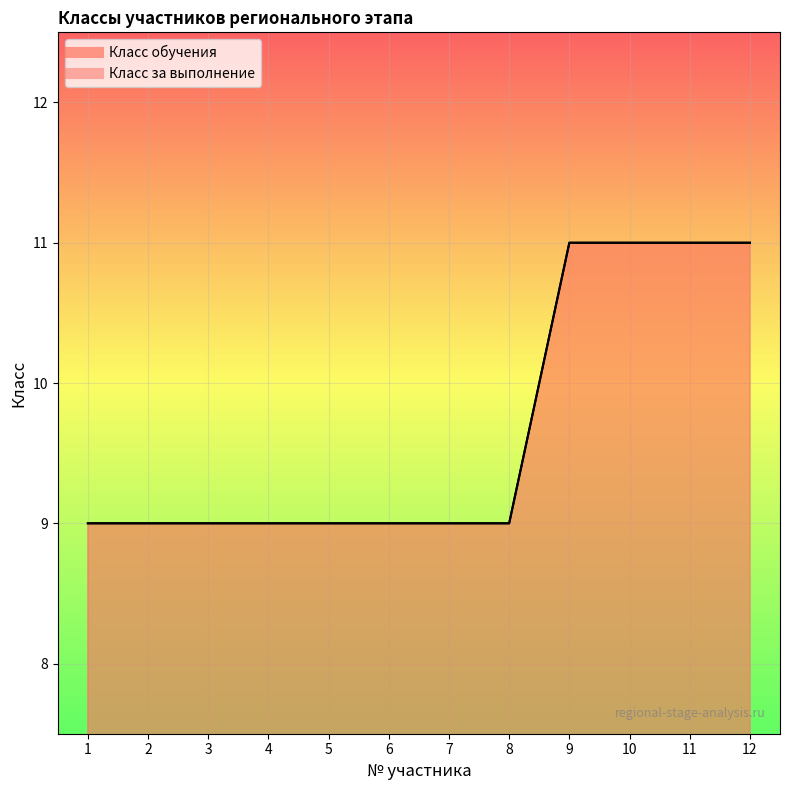

Rank the categories by Класс за выполнение value from lowest to highest.

1, 2, 3, 4, 5, 6, 7, 8, 9, 10, 11, 12